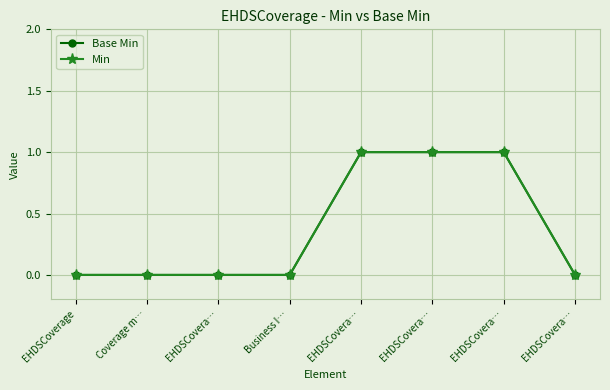

Where is Base Min nearest to the value 0?

EHDSCoverage